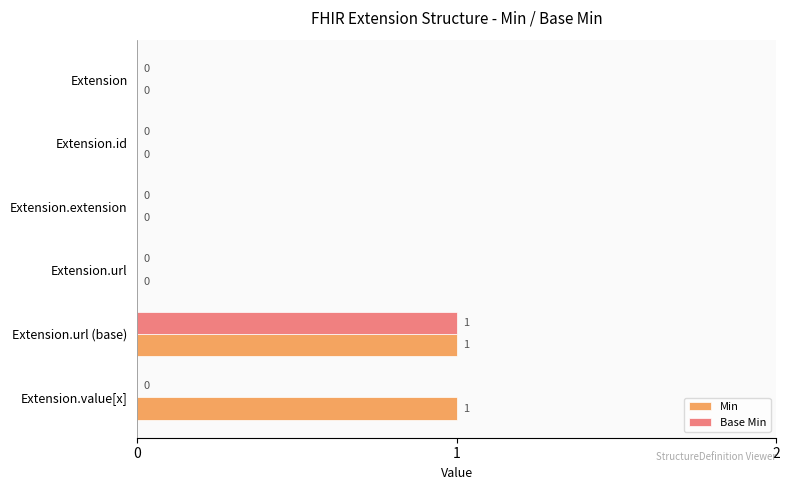

How many Base Min values are between 0 and 1?

6